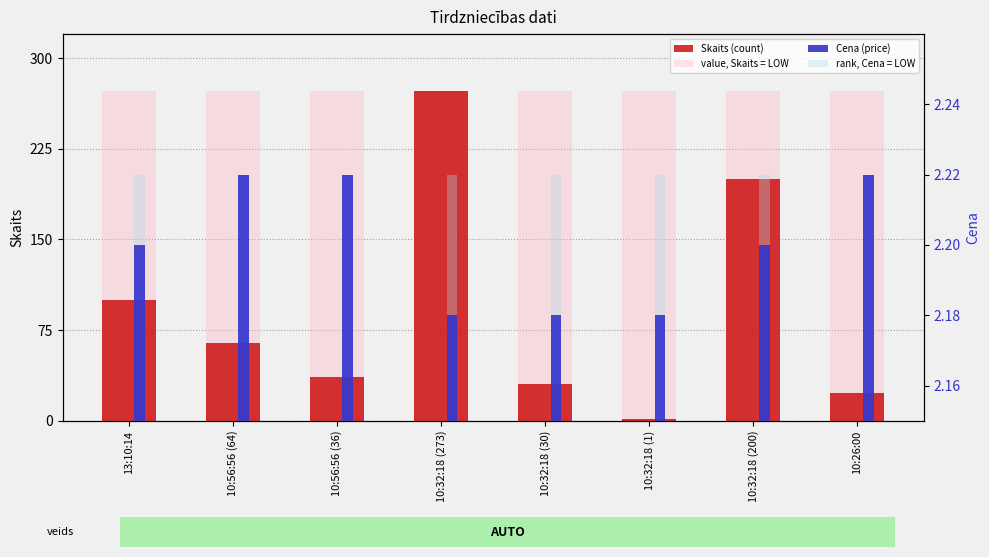

What is the label of the 3rd bar from the left?

10:56:56 (36)